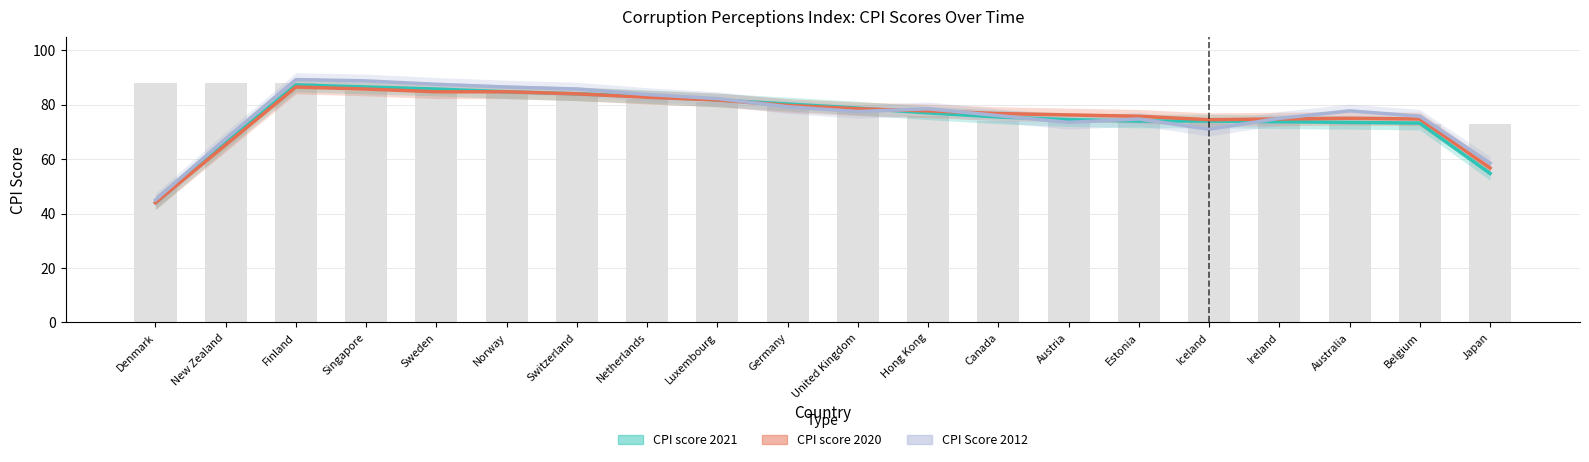

At which category is the sum across all series the highest?

Finland